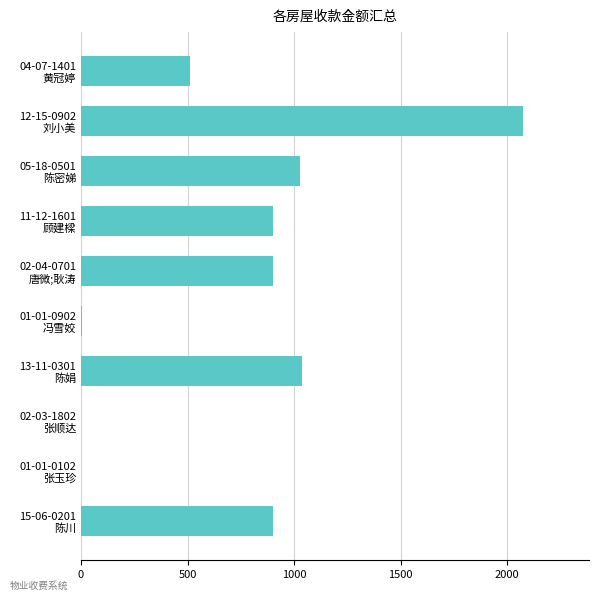

What is the greatest value displayed?

2072.5